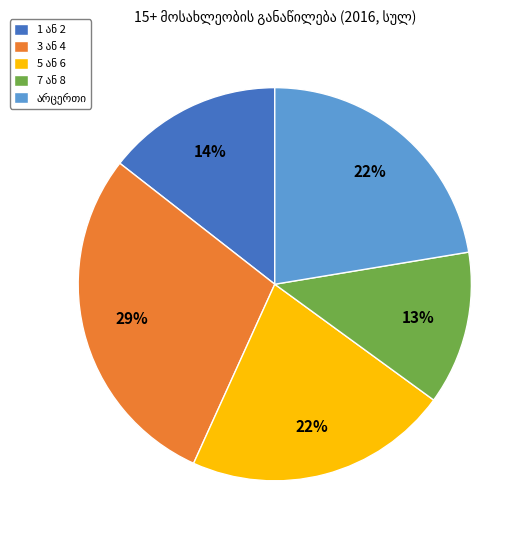

Is there a majority slice in this chart?

No